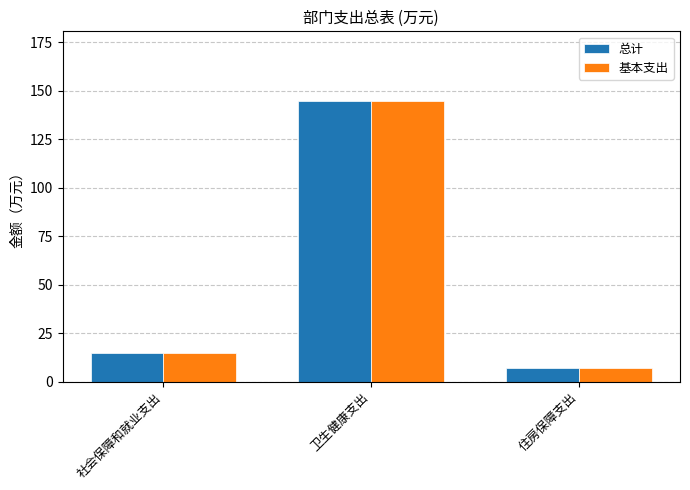

How many data points in 基本支出 are above 14?

2